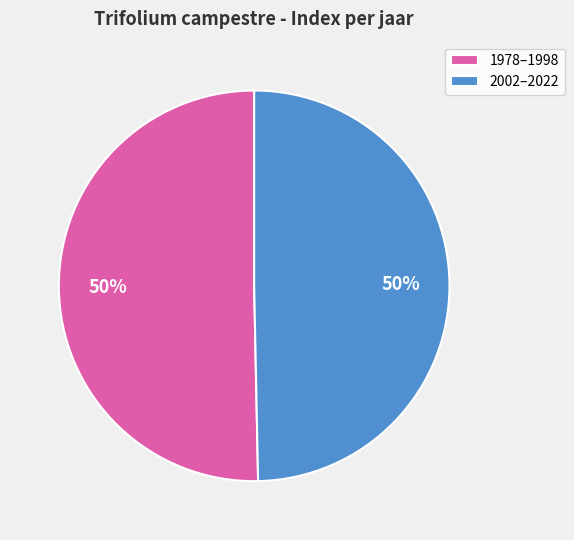

To the nearest percent, what is the average slice percentage?

50%